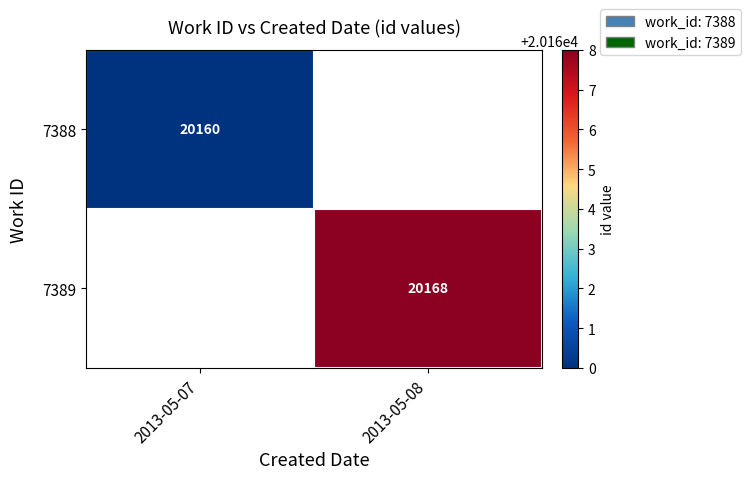

What is the maximum value shown in the chart?

20168.0